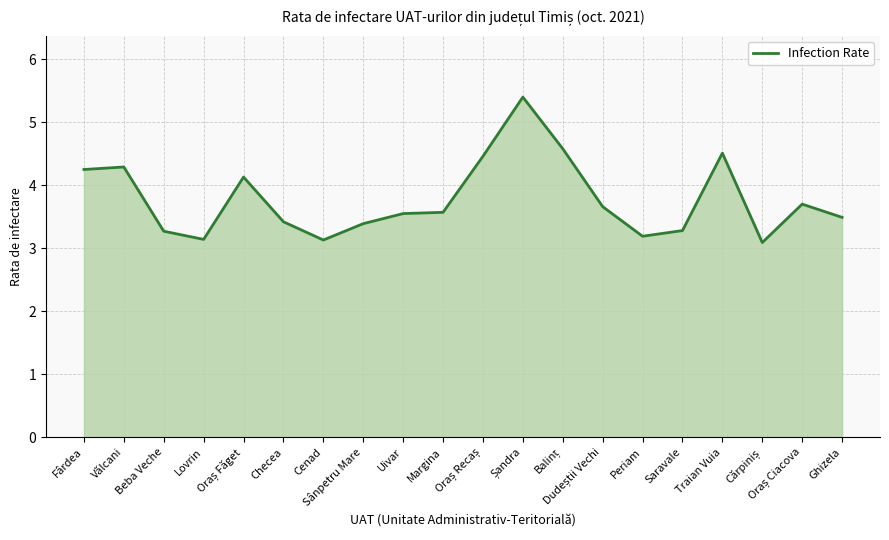

What is the smallest value displayed?

3.1